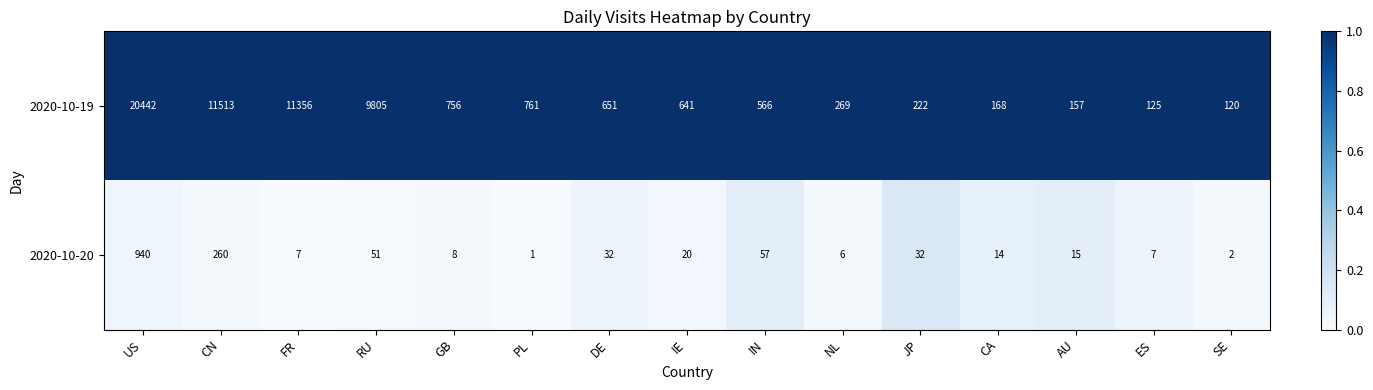

What is the total value across all series at IE?

661